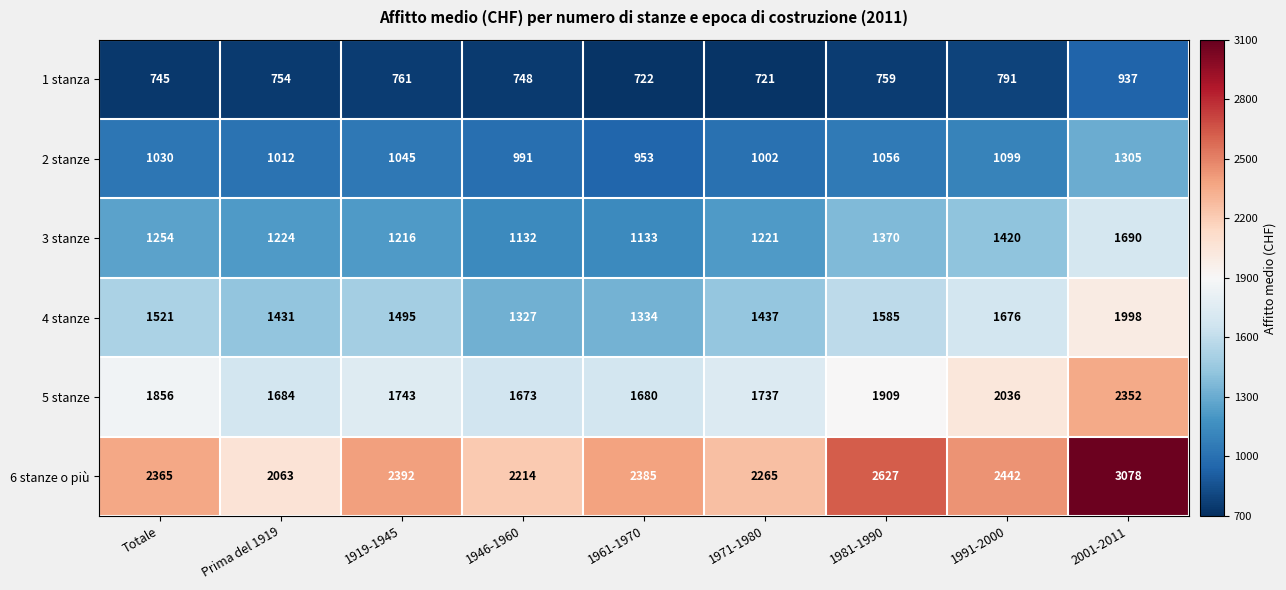

Read the 3 stanze value at 2001-2011, to the nearest 10.

1690